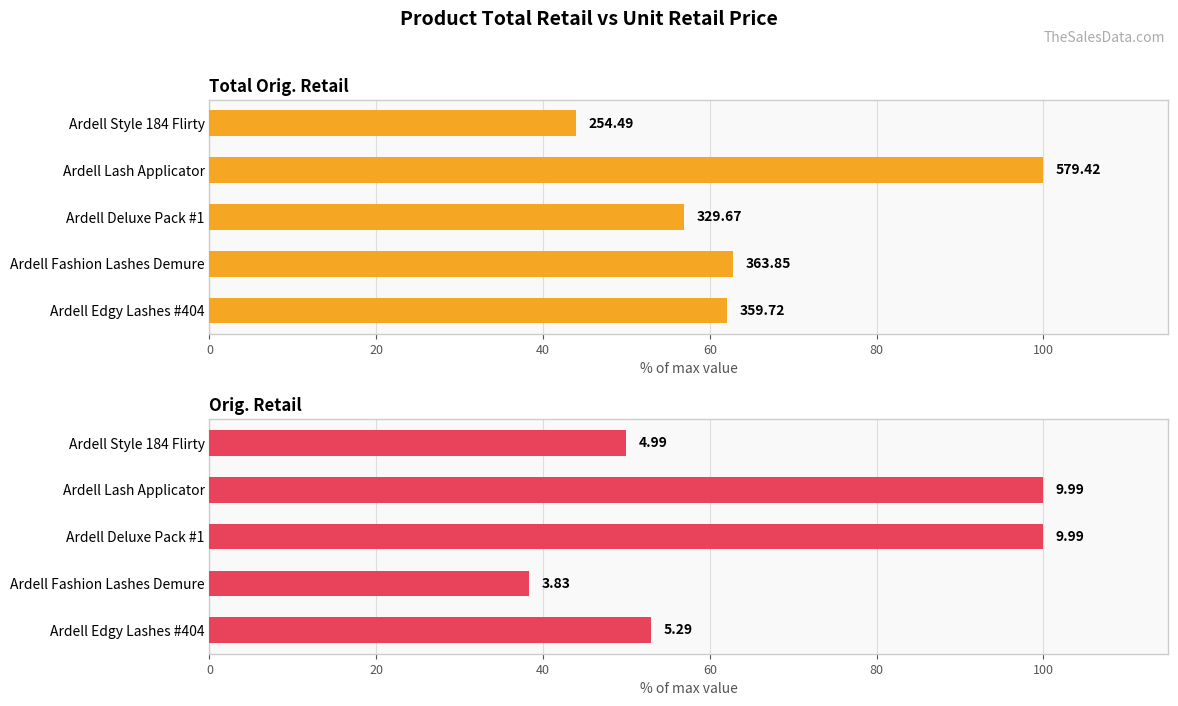

What is the difference between the highest and lowest values at Ardell Edgy Lashes #404?

9.1